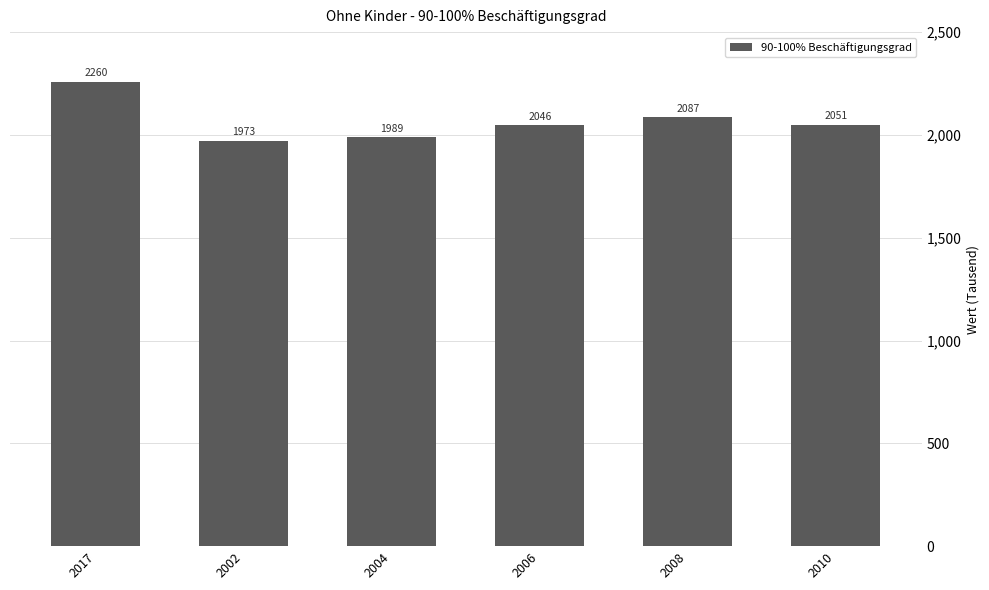

Where does the data first go above 2050?

2017